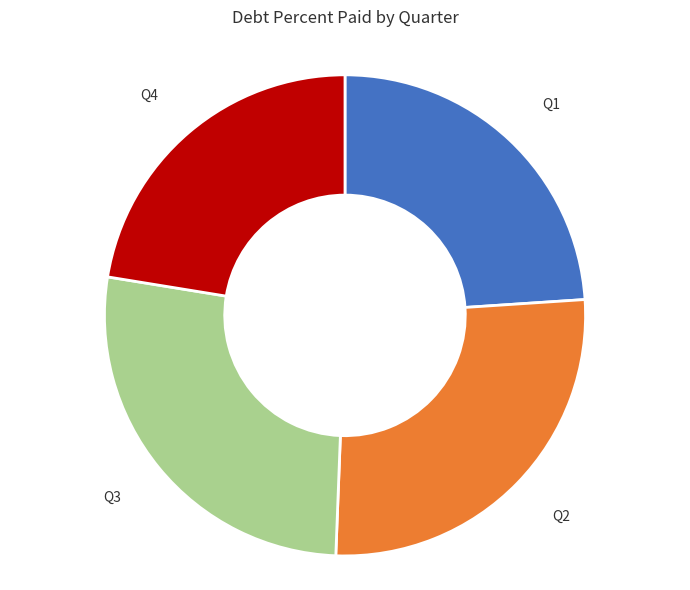

Does Q3 account for over 50% of the chart?

No